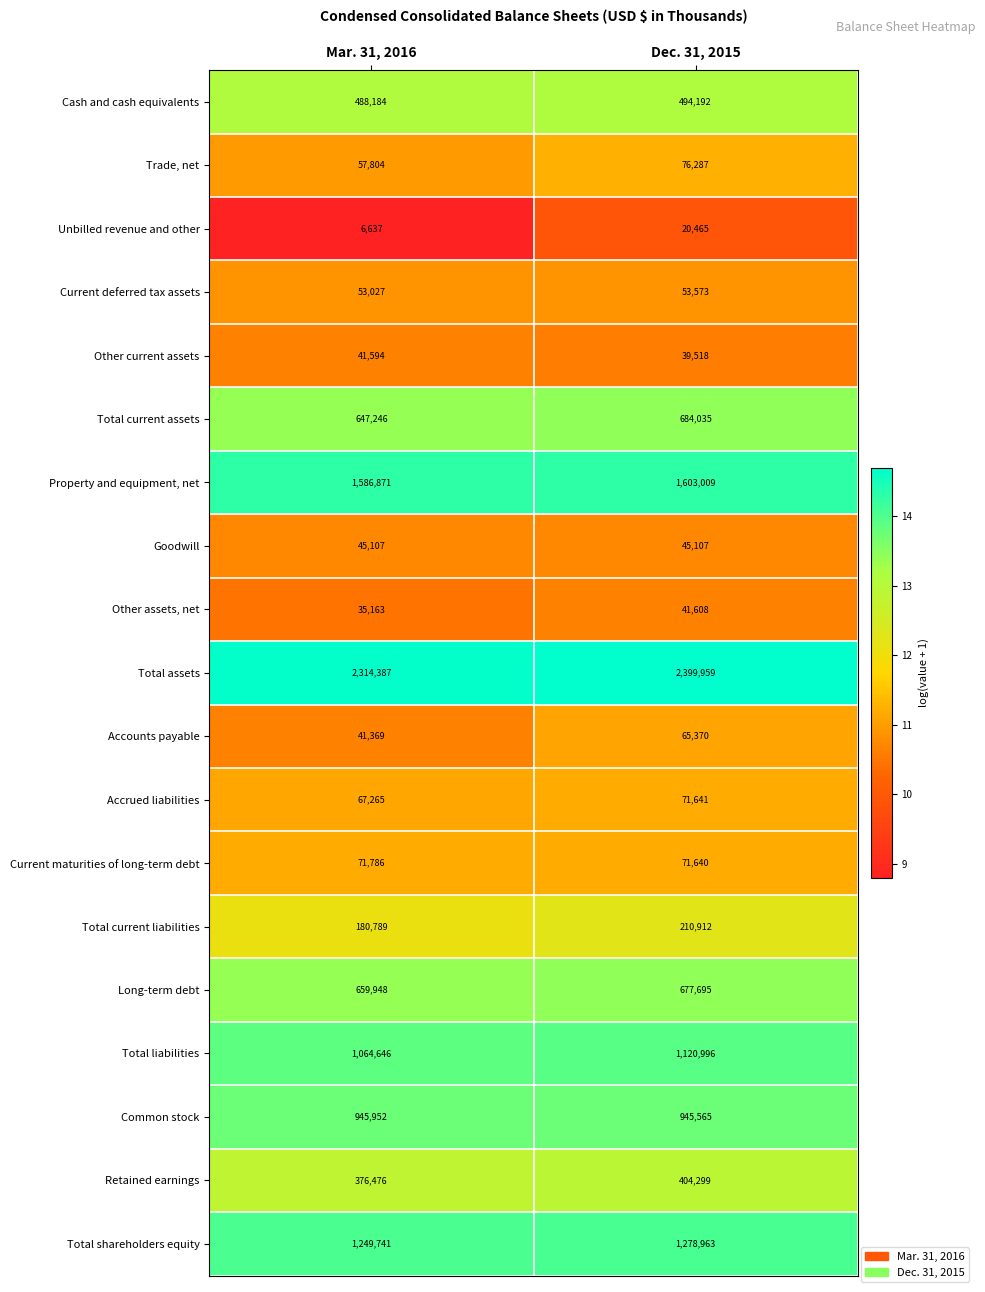

Read the Cash and cash equivalents value at Dec. 31, 2015, to the nearest 100.

494200